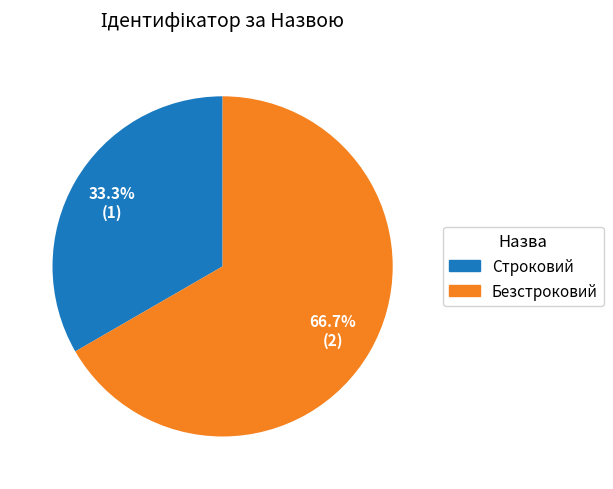

What is the ratio of the value at Строковий to the value at Безстроковий?

0.5